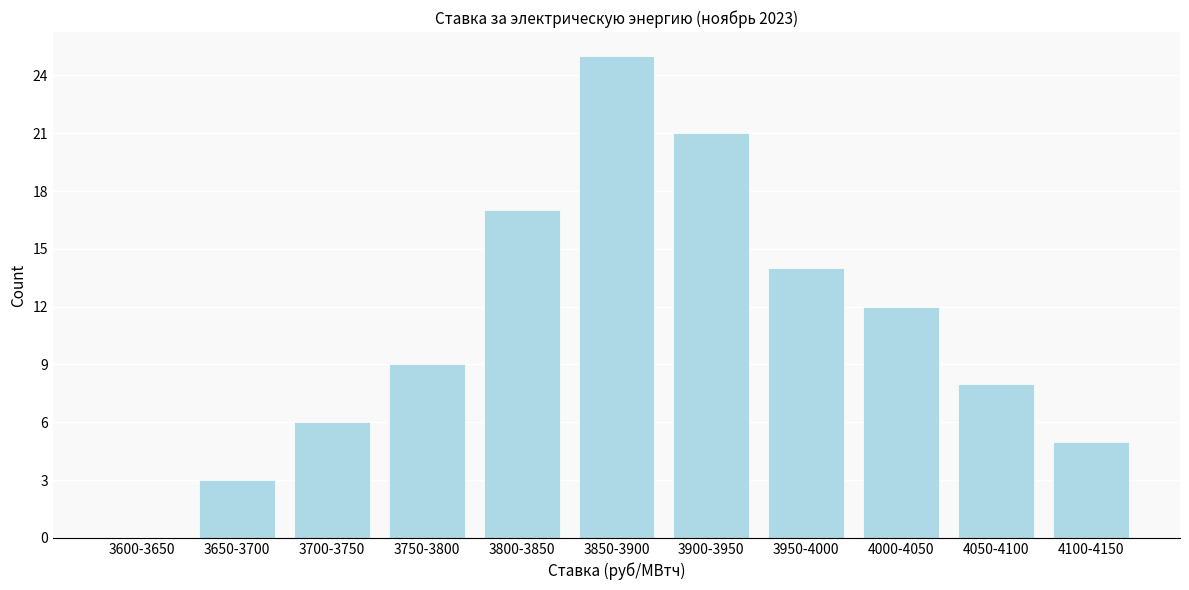

Reading left to right, list all the values displayed in this chart.

3600-3650=0	3650-3700=3	3700-3750=6	3750-3800=9	3800-3850=17	3850-3900=25	3900-3950=21	3950-4000=14	4000-4050=12	4050-4100=8	4100-4150=5